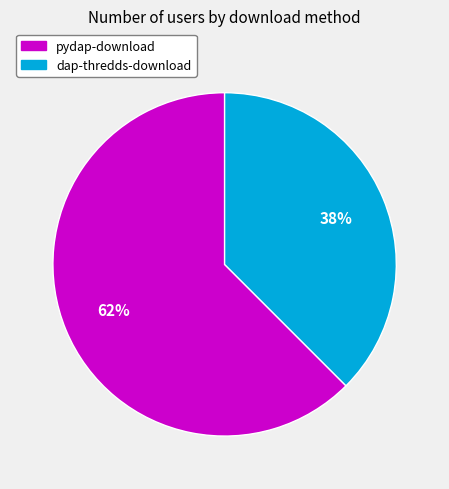

Does pydap-download account for over 50% of the chart?

Yes